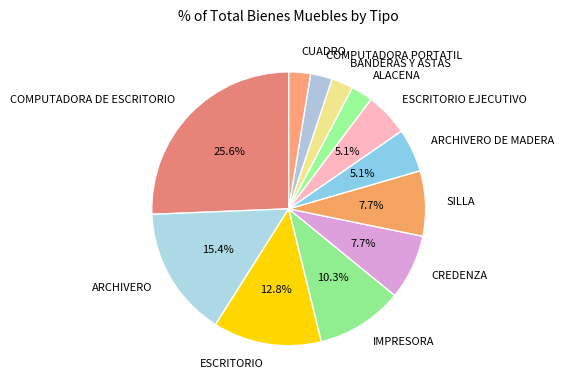

To the nearest percent, what percentage of the pie is COMPUTADORA DE ESCRITORIO?

26%